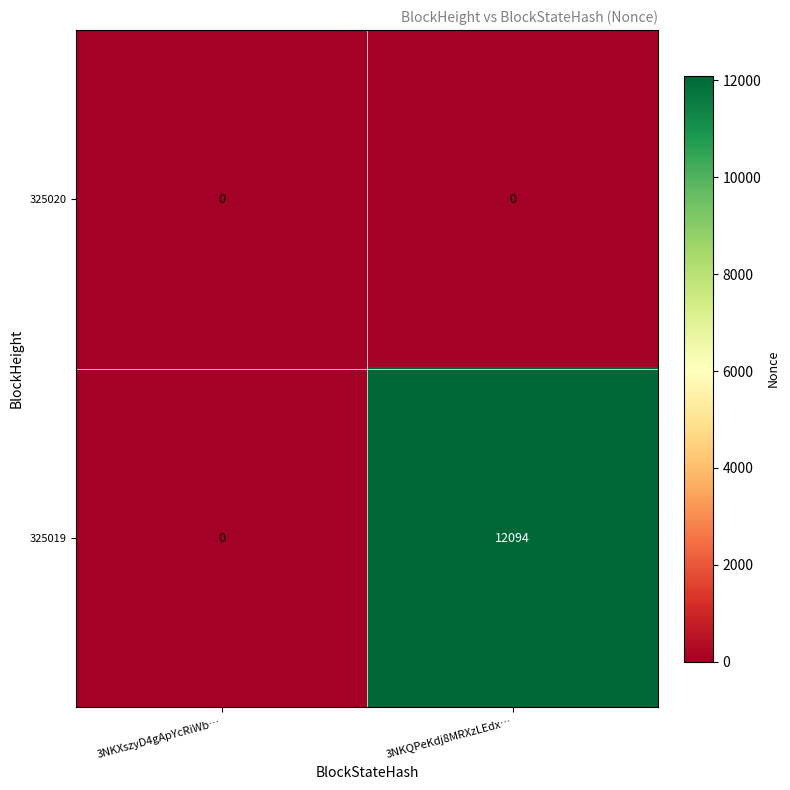

Between 3NKXszyD4gApYcRiWb… and 3NKQPeKdj8MRXzLEdx…, which series saw the biggest shift?

325019